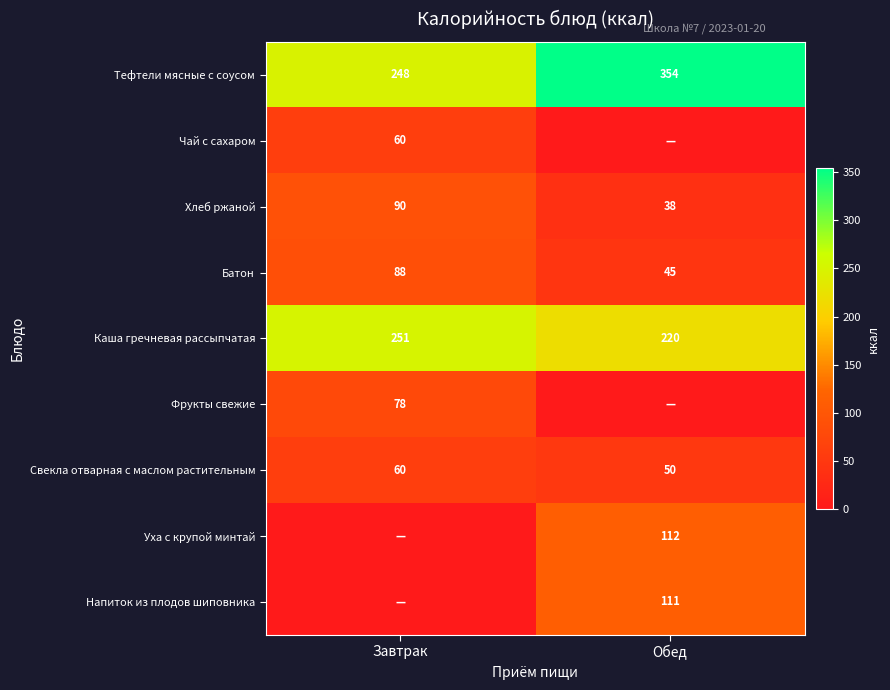

How many values in the Тефтели мясные с соусом series are below 354?

1